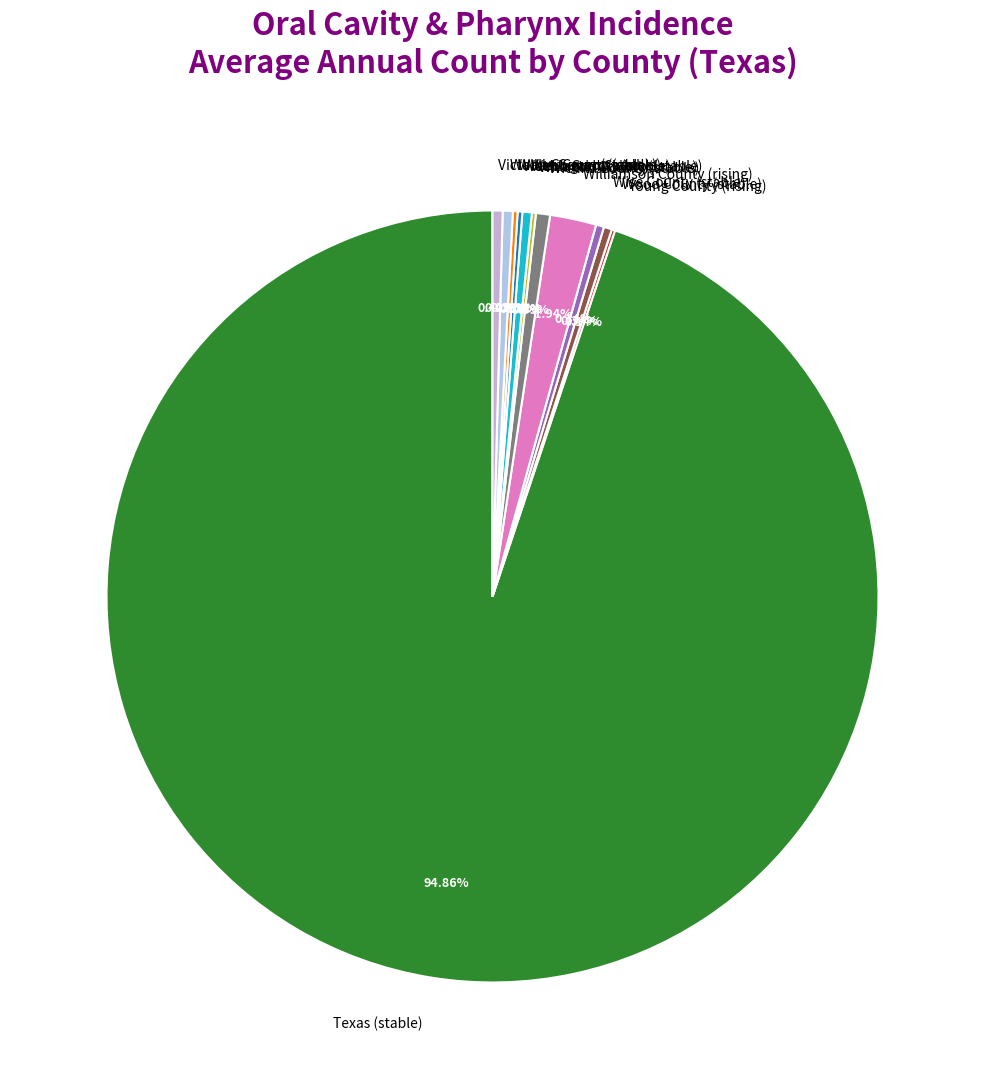

What is the largest slice in the pie chart?

Texas (stable)